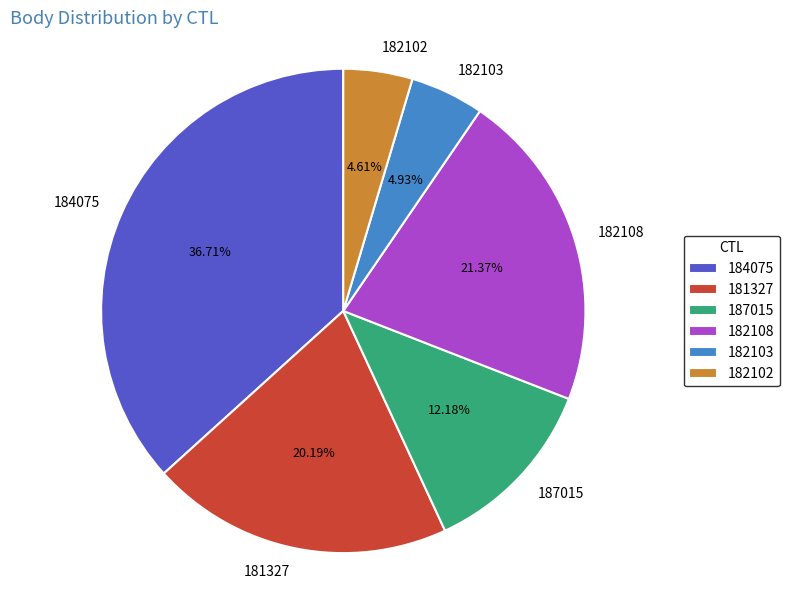

Which slice is the largest?

184075